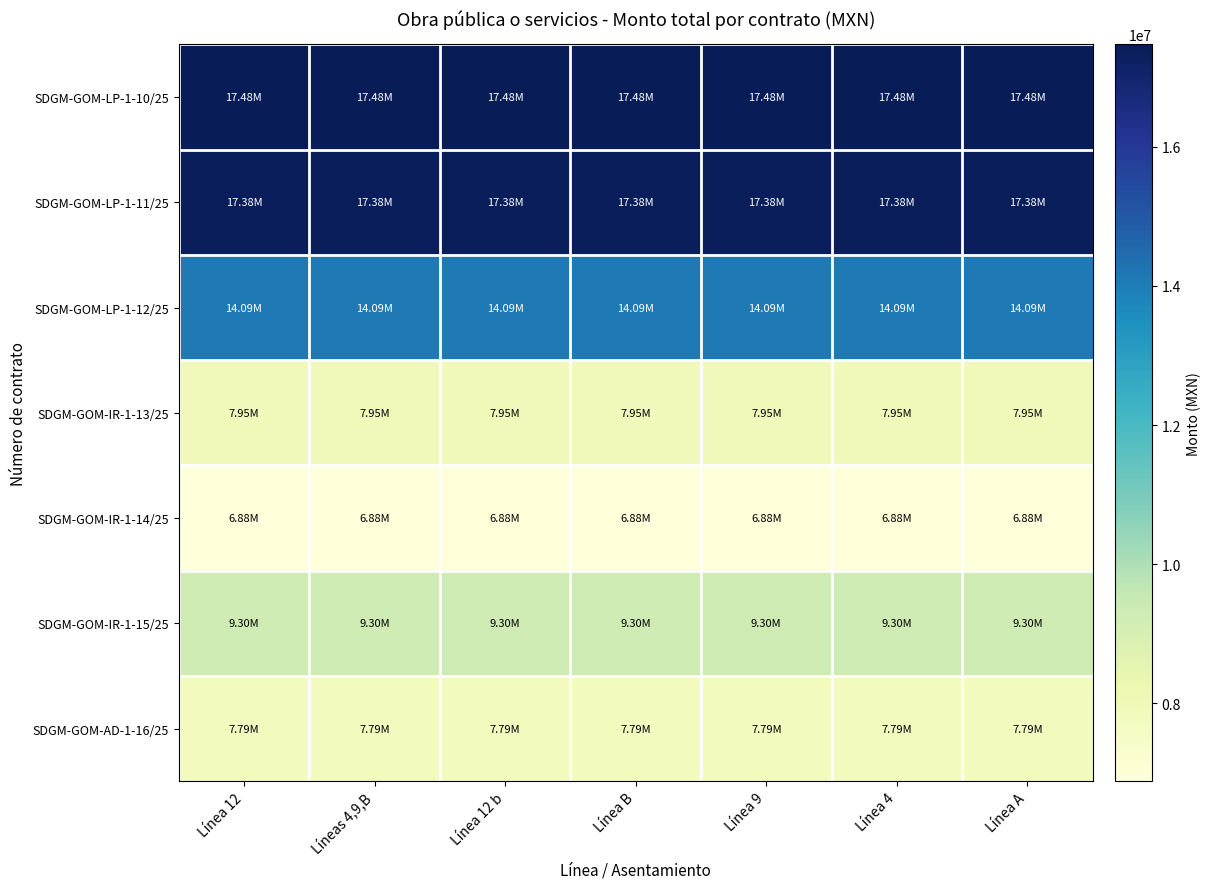

Between Línea 9 and Línea 4, which is larger?

Línea 9